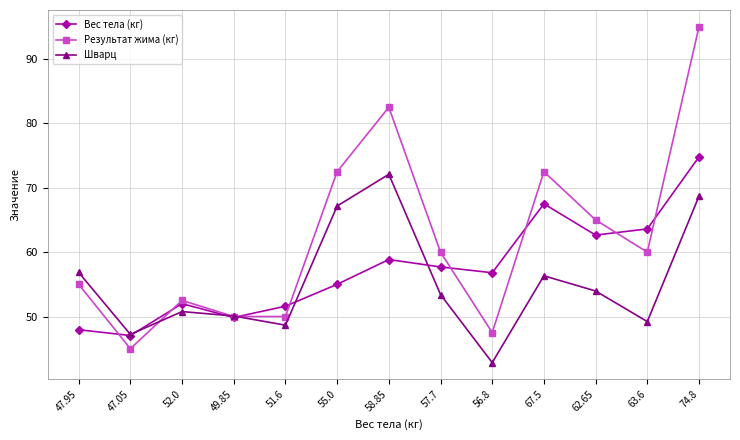

What is the lowest value of the Шварц series?

42.8